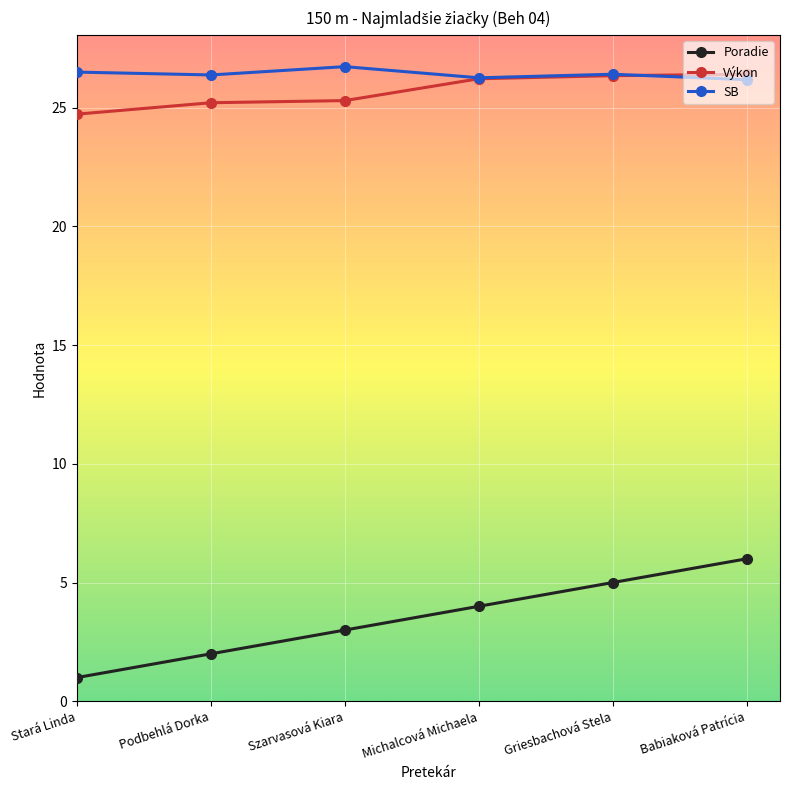

True or false: Výkon has more than 2 points higher than both neighbors.

False